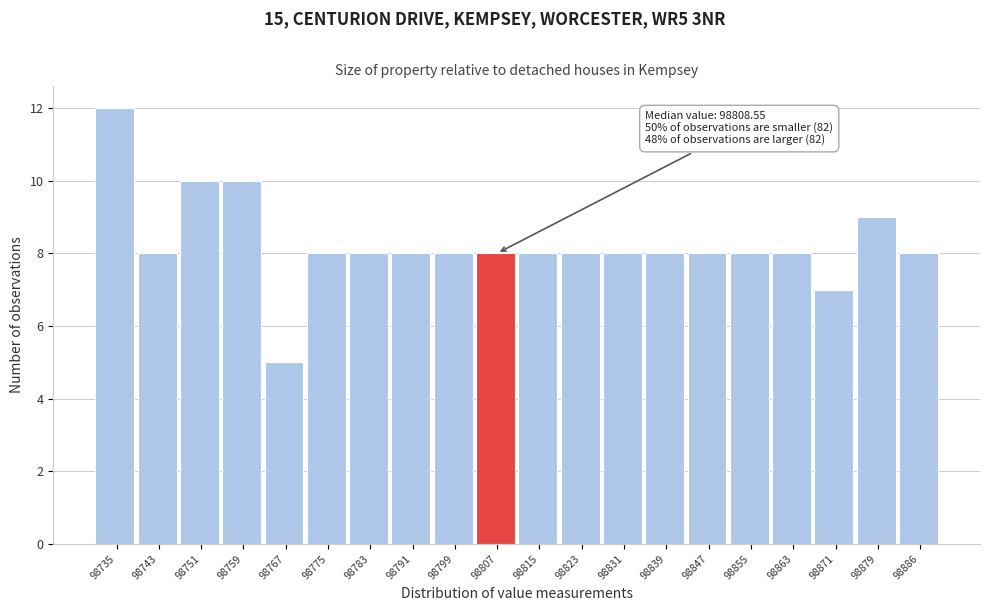

Over which range of the x-axis is the bar tallest?

98732 to 98739